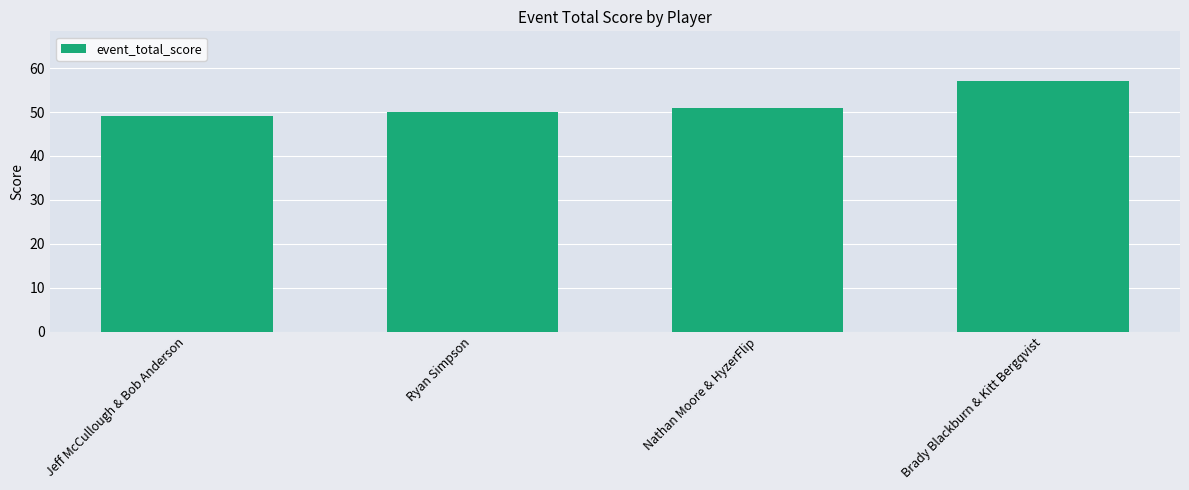

Are the bars horizontal?

No